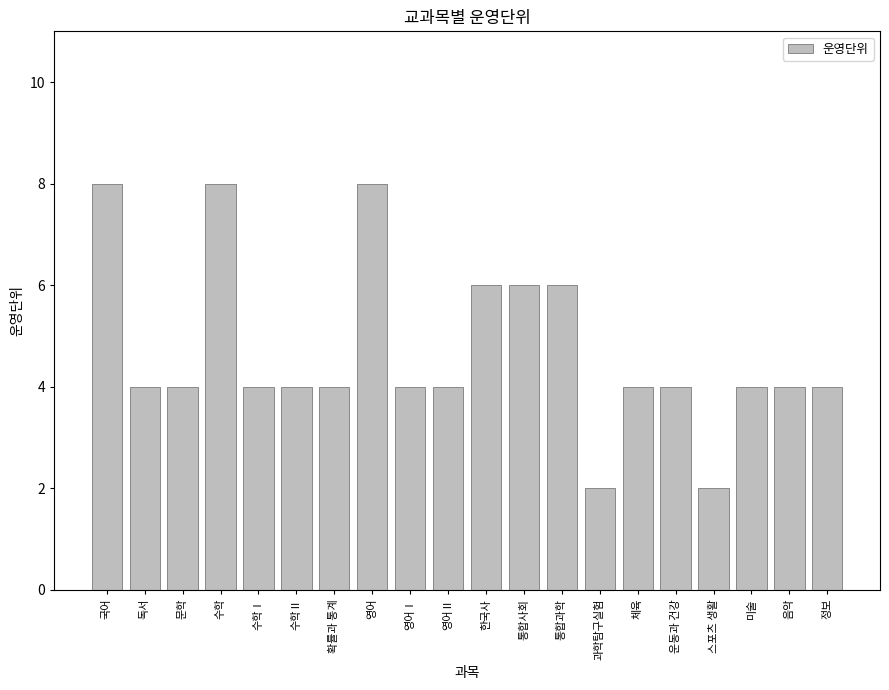

Count the number of categories in the chart.

20